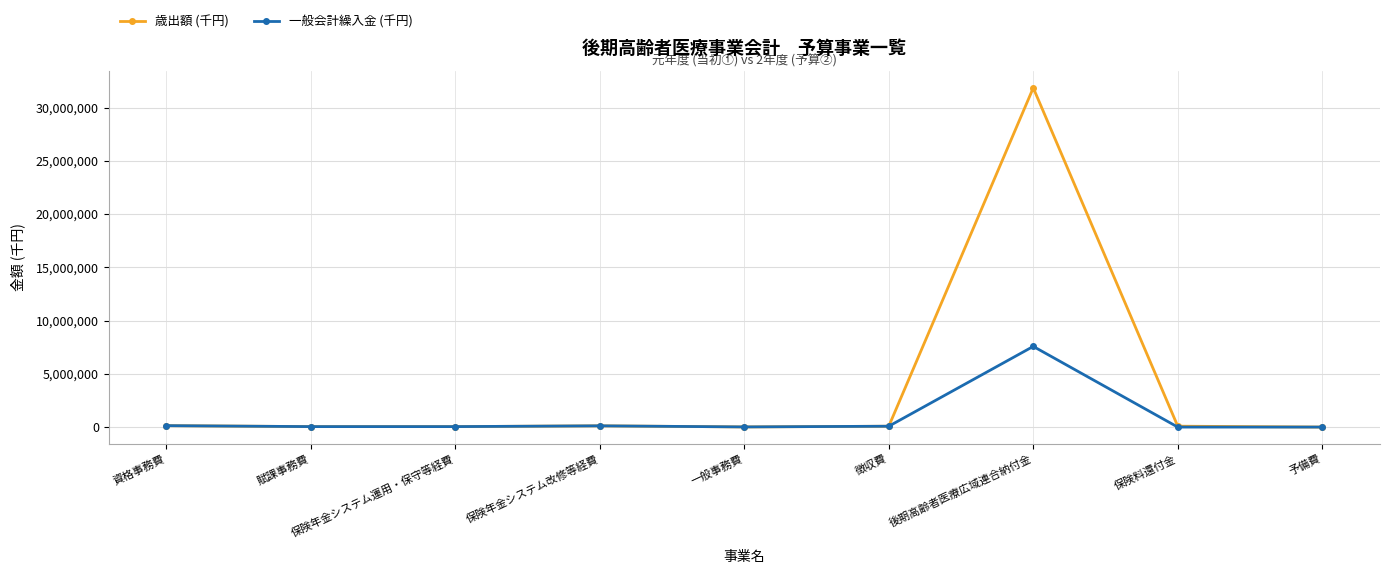

List the series in order of their overall mean, lowest first.

一般会計繰入金 (千円), 歳出額 (千円)